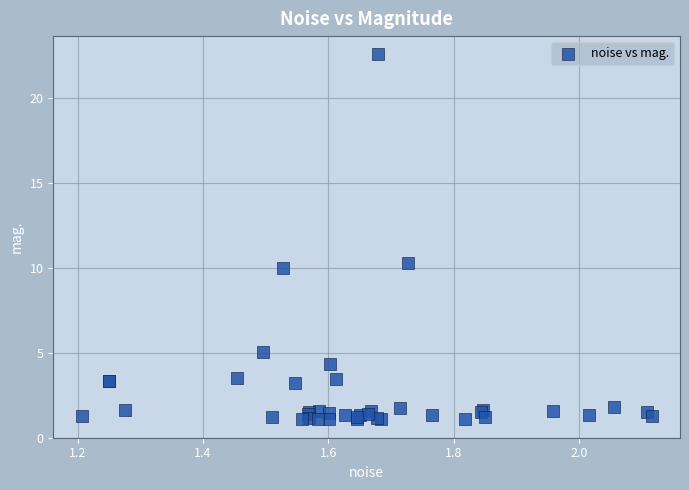

What Y value in the scatter plot is closest to 11?

10.3